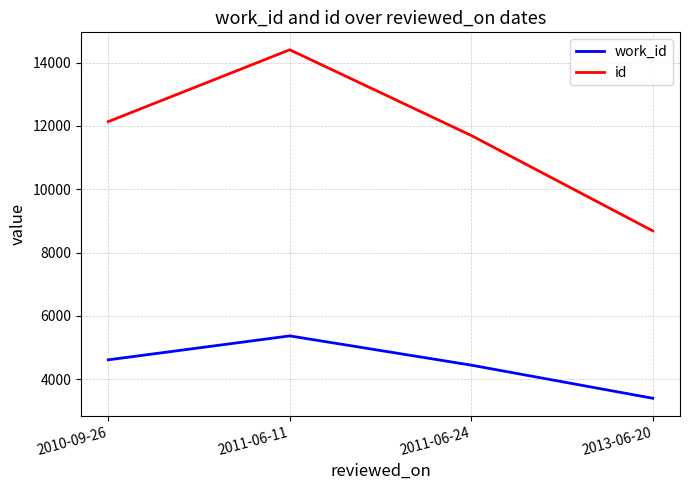

At how many categories does at least one series exceed 4508?

4